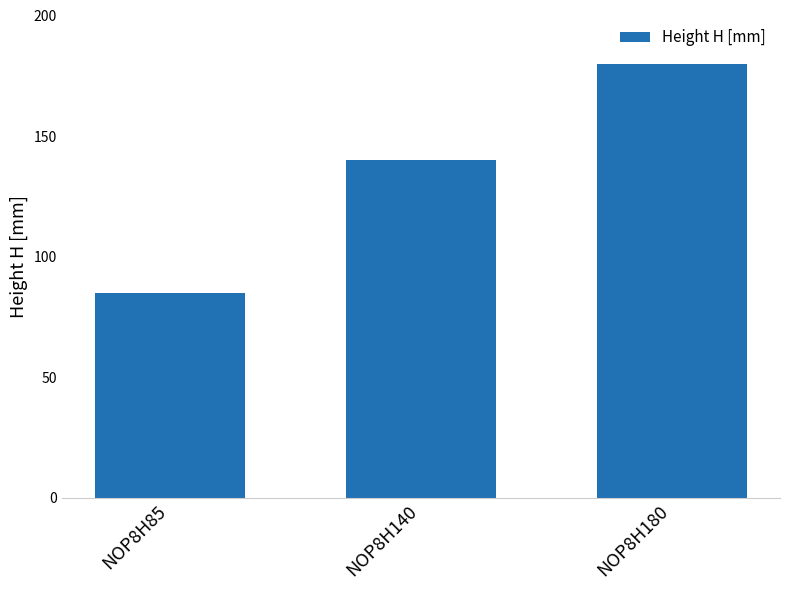

Which has a higher value, NOP8H85 or NOP8H180?

NOP8H180